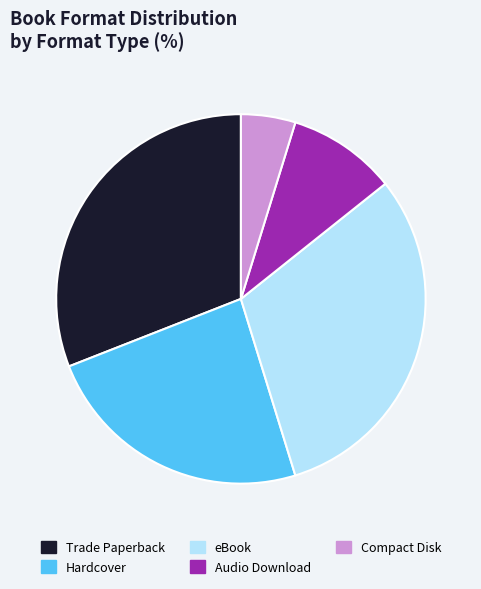

Is eBook the majority of the pie?

No